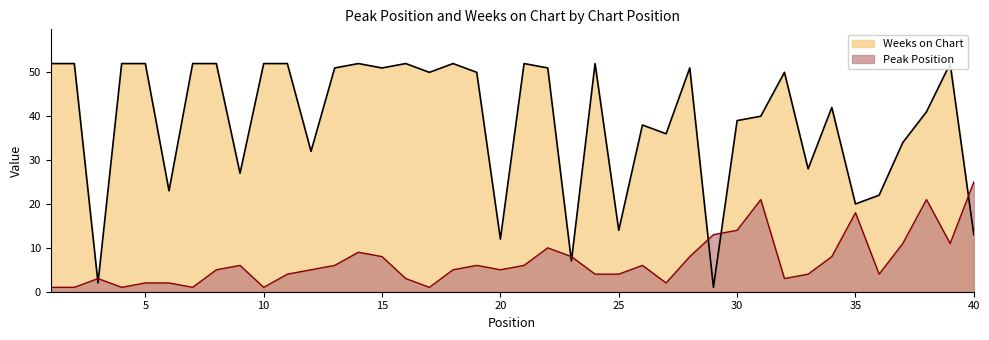

At which label is Peak Position closest to 13?

29